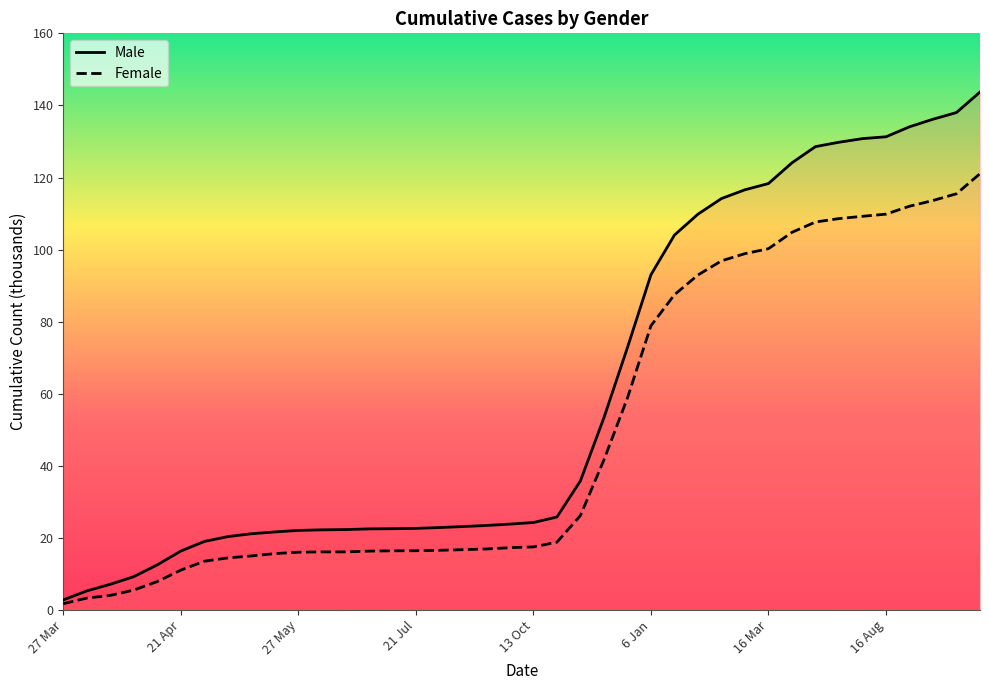

What is the value of the Female point at the 2nd from the left?

3.3